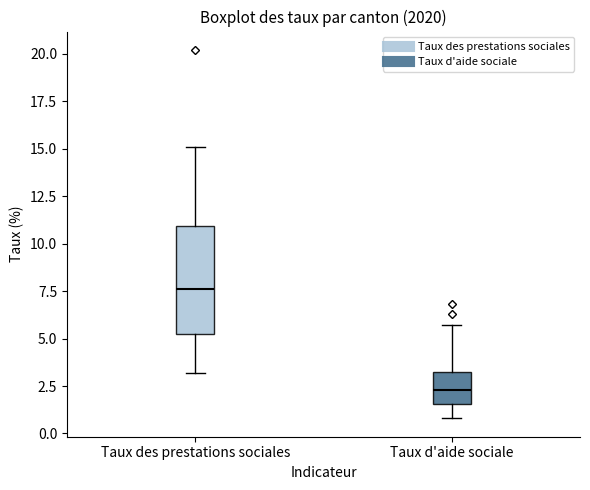

Reading left to right, transcribe this box plot: for each box, give where its median line is, the range the box spans, and where its two whiskers end, as read against the y-axis. The values are not printed on the chart, so give them approximately, as read against the axis.

Taux des prestations sociales: median 7.5, box 5.5 to 11.0, whiskers 3.0 to 15.0
Taux d'aide sociale: median 2.5, box 1.5 to 3.5, whiskers 1.0 to 5.5